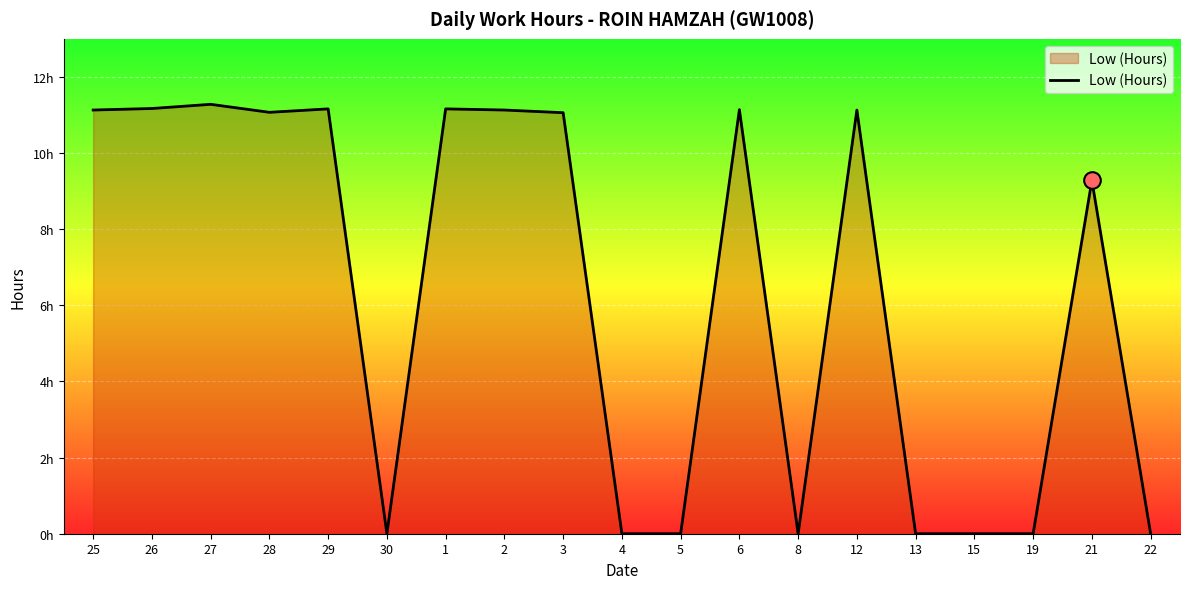

Does the chart have visible grid lines?

Yes